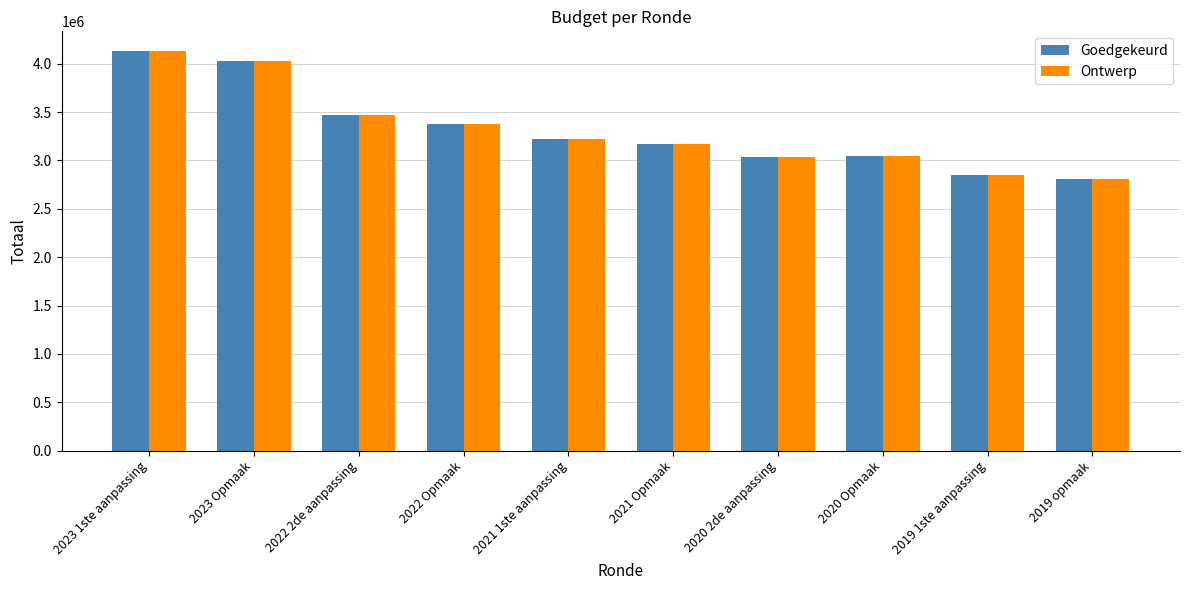

At which label does Ontwerp first exceed 3225209?

2023 1ste aanpassing